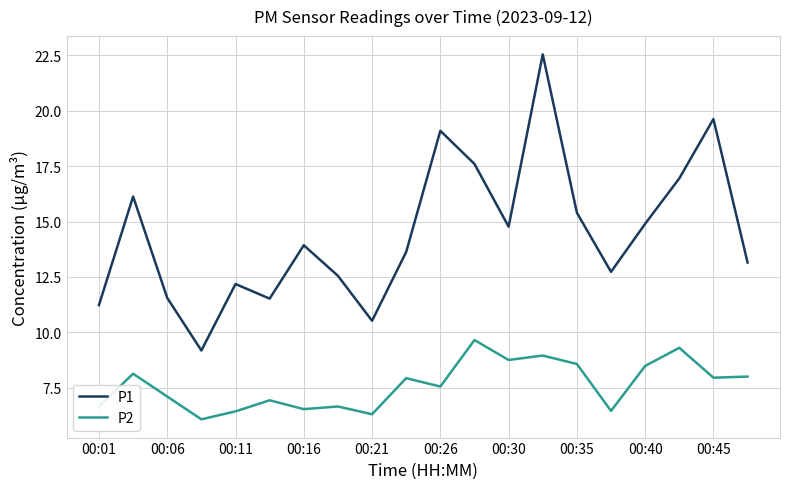

How many lines are shown in the chart?

2